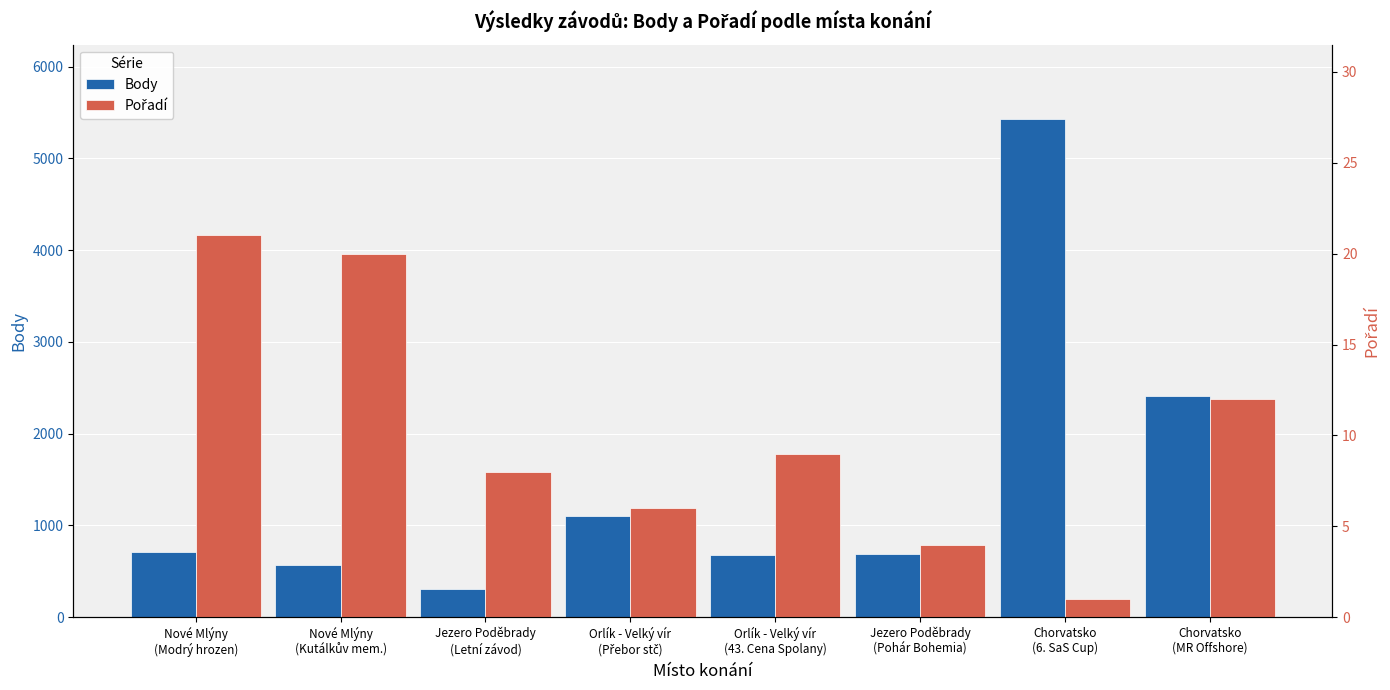

Reading left to right, what are all the values shown in this chart?

Body: 707	570	304	1108	678	688	5425	2412
Pořadí: 21	20	8	6	9	4	1	12